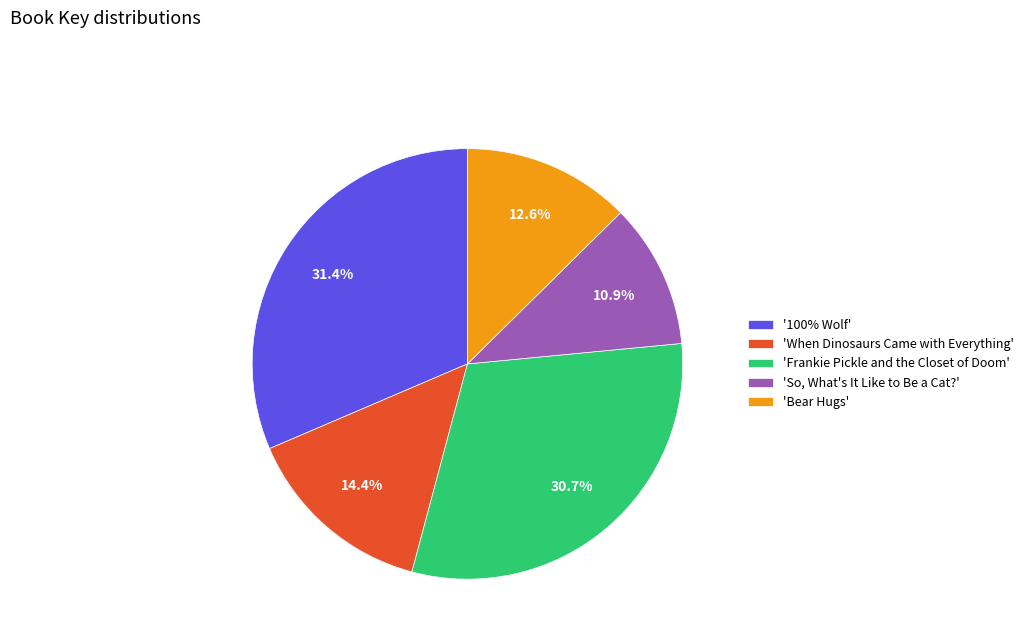

Rank the categories by value from highest to lowest.

'100% Wolf', 'Frankie Pickle and the Closet of Doom', 'When Dinosaurs Came with Everything', 'Bear Hugs', 'So, What's It Like to Be a Cat?'